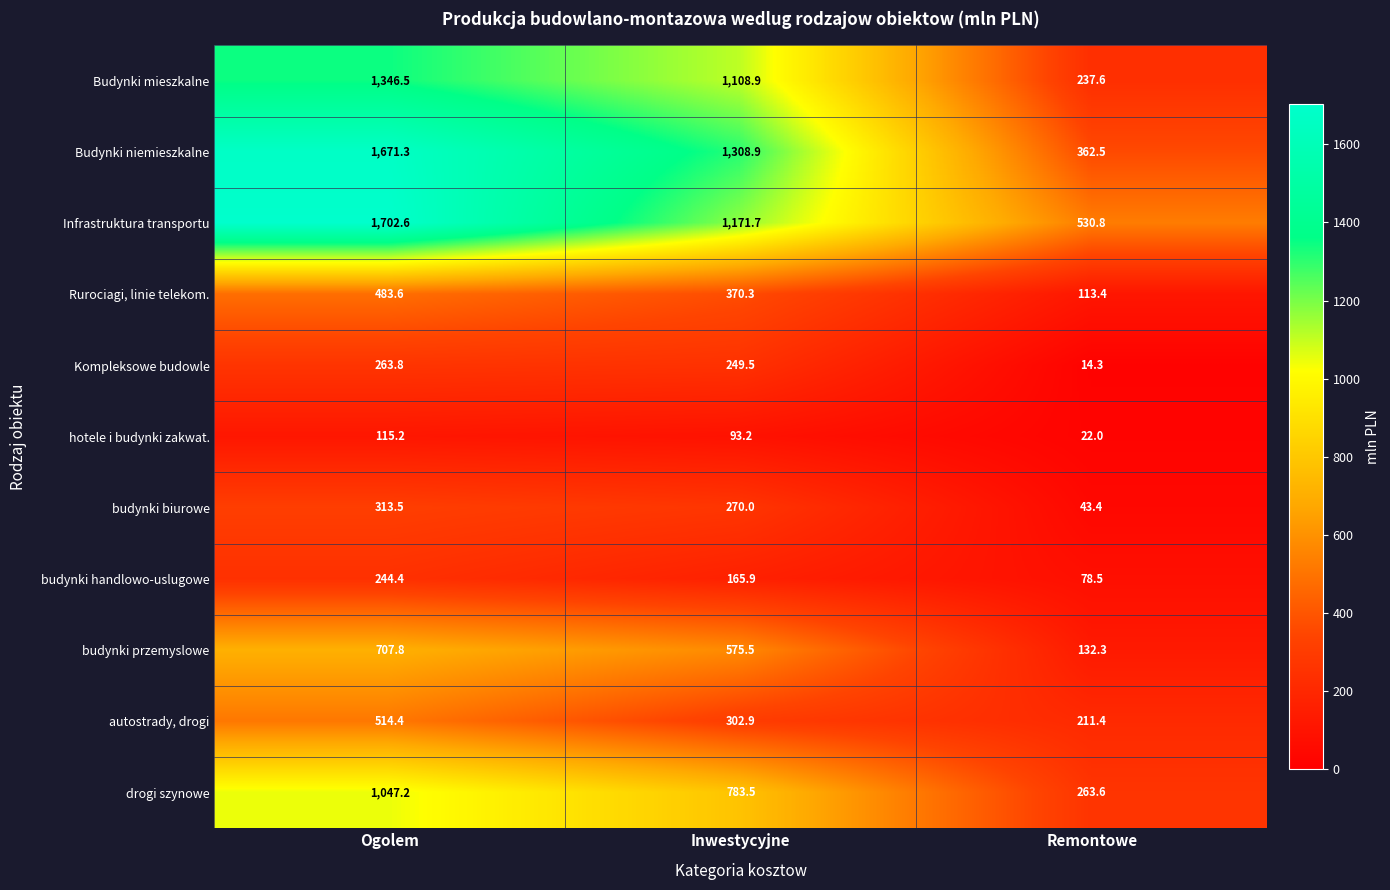

At which label does budynki handlowo-uslugowe first exceed 165?

Ogolem